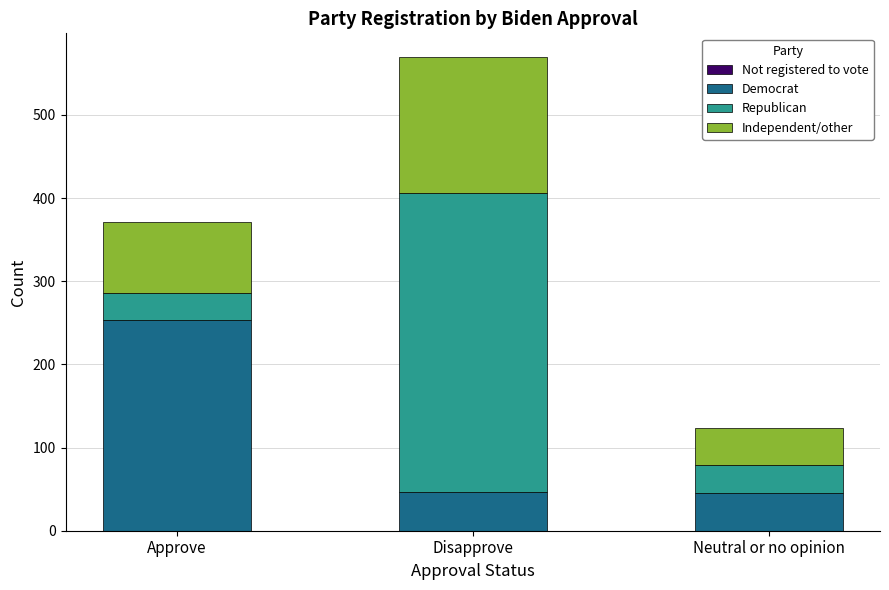

Which category has the highest value in the Democrat series?

Approve